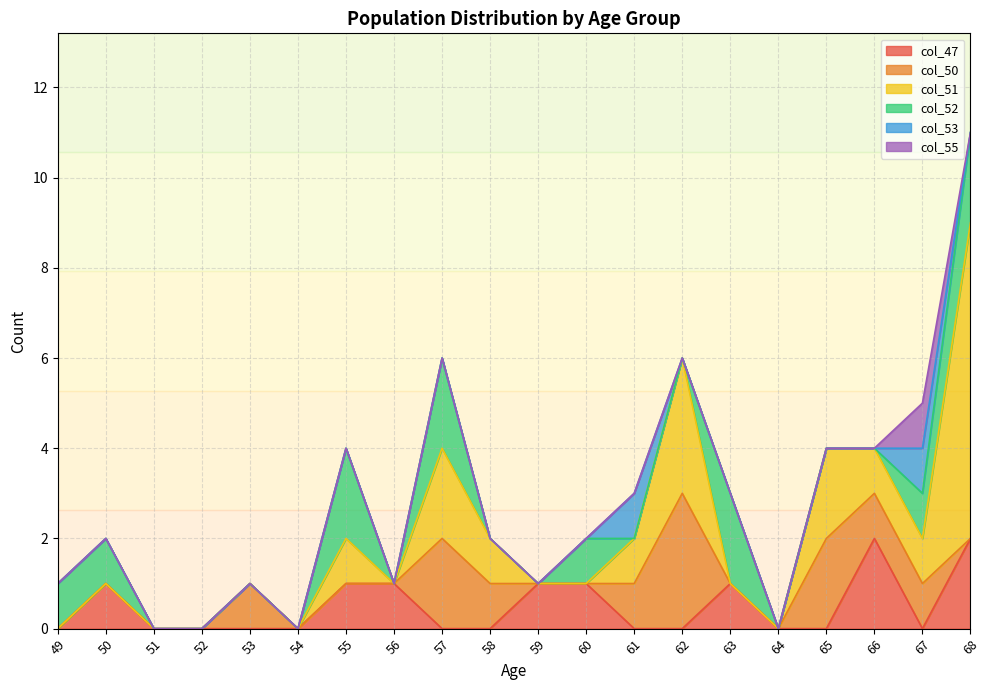

Reading right to left, transcribe all the data shown in this chart.

col_47: 2	0	2	0	0	1	0	0	1	1	0	0	1	1	0	0	0	0	1	0
col_50: 0	1	1	2	0	0	3	1	0	0	1	2	0	0	0	1	0	0	0	0
col_51: 7	1	1	2	0	0	3	1	0	0	1	2	0	1	0	0	0	0	0	0
col_52: 2	1	0	0	0	2	0	0	1	0	0	2	0	2	0	0	0	0	1	1
col_53: 0	1	0	0	0	0	0	1	0	0	0	0	0	0	0	0	0	0	0	0
col_55: 0	1	0	0	0	0	0	0	0	0	0	0	0	0	0	0	0	0	0	0